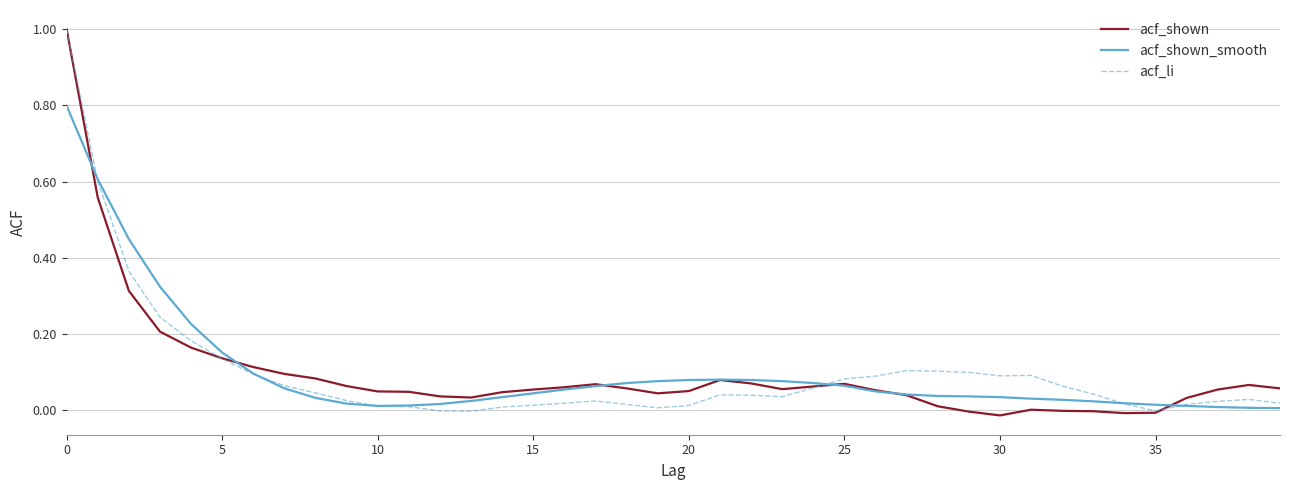

What is the highest value of the acf_shown_smooth series?

0.8